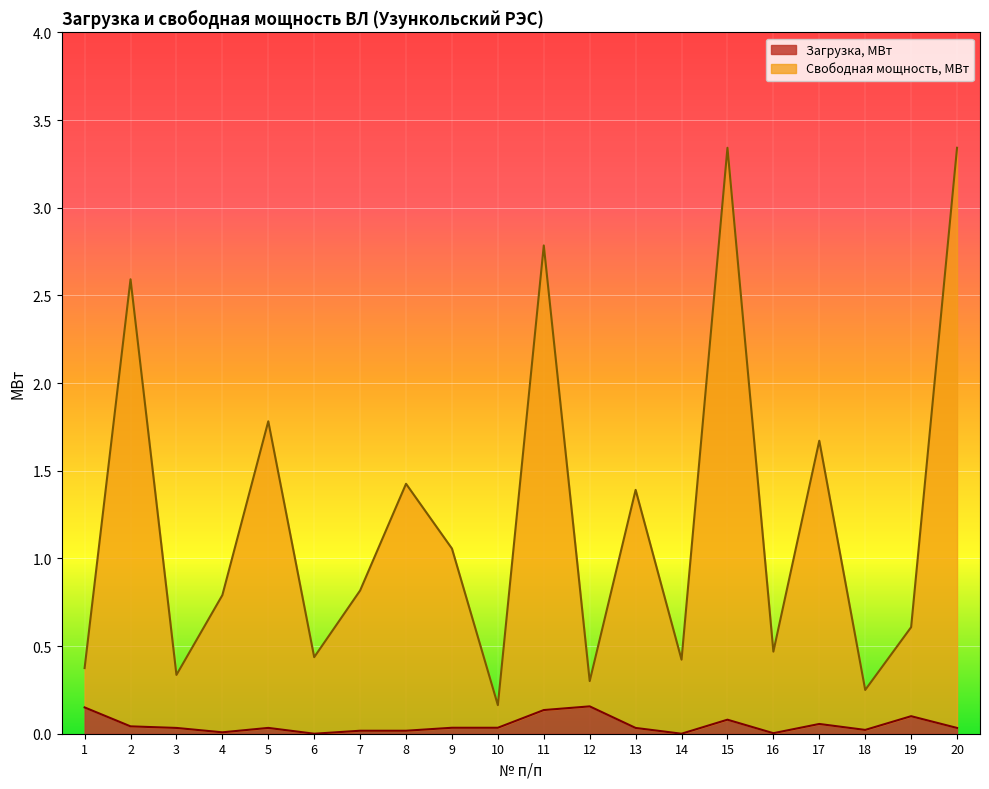

Rank the categories by Свободная мощность, МВт value from lowest to highest.

10, 18, 12, 3, 1, 14, 6, 16, 19, 4, 7, 9, 13, 8, 17, 5, 2, 11, 15, 20